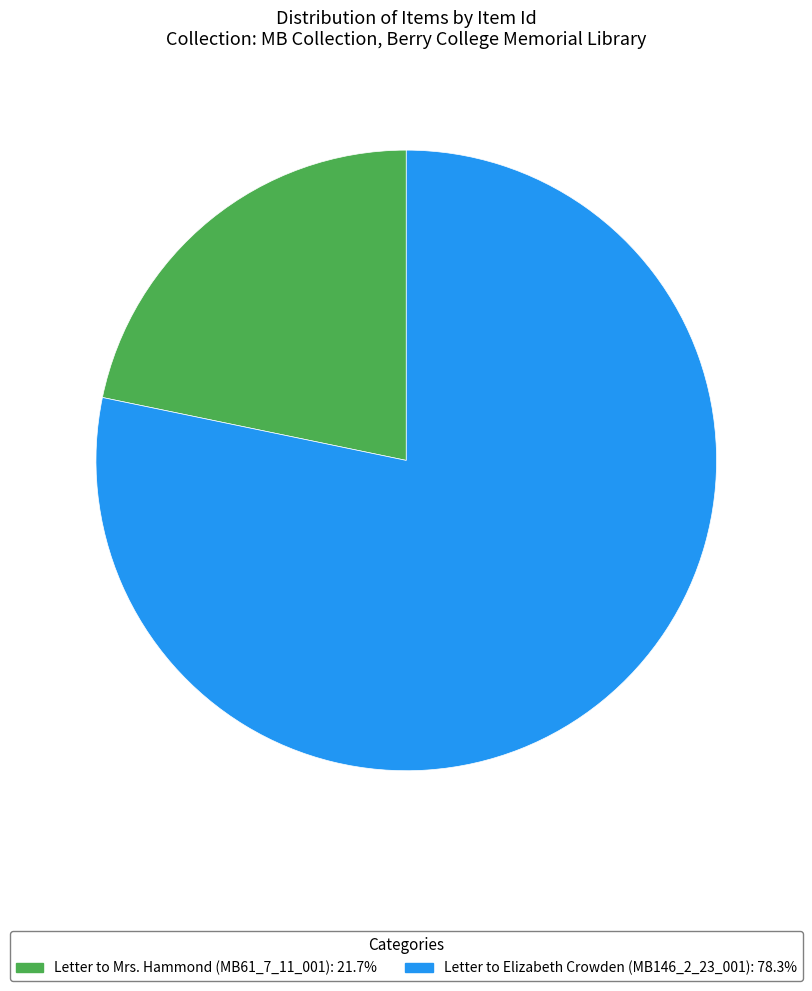

How many segments does this pie chart have?

2